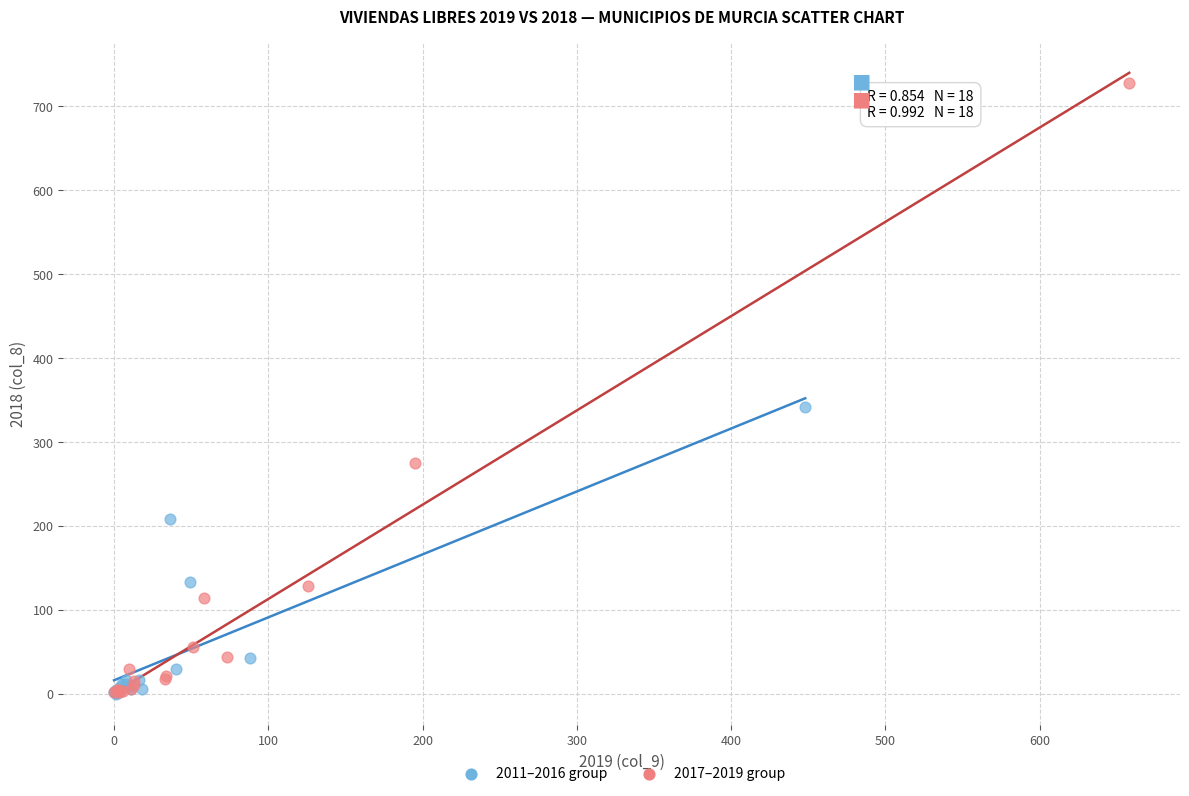

Which series contains the highest Y value?

2017–2019 group